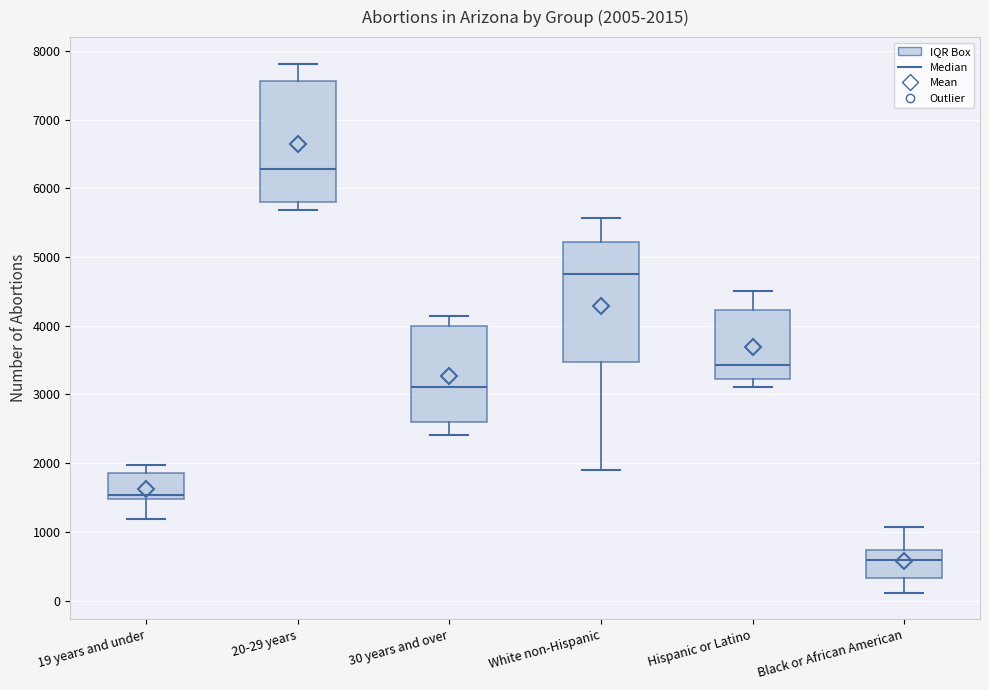

Which box has the highest median line?

20-29 years